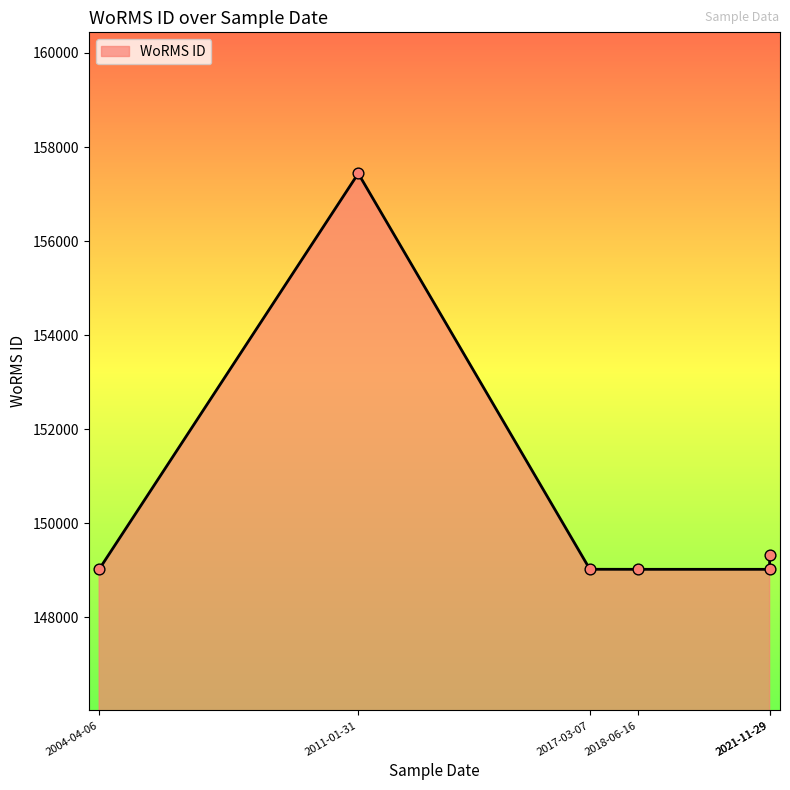

Which has a higher value, 2004-04-06 or 2021-11-29?

2021-11-29